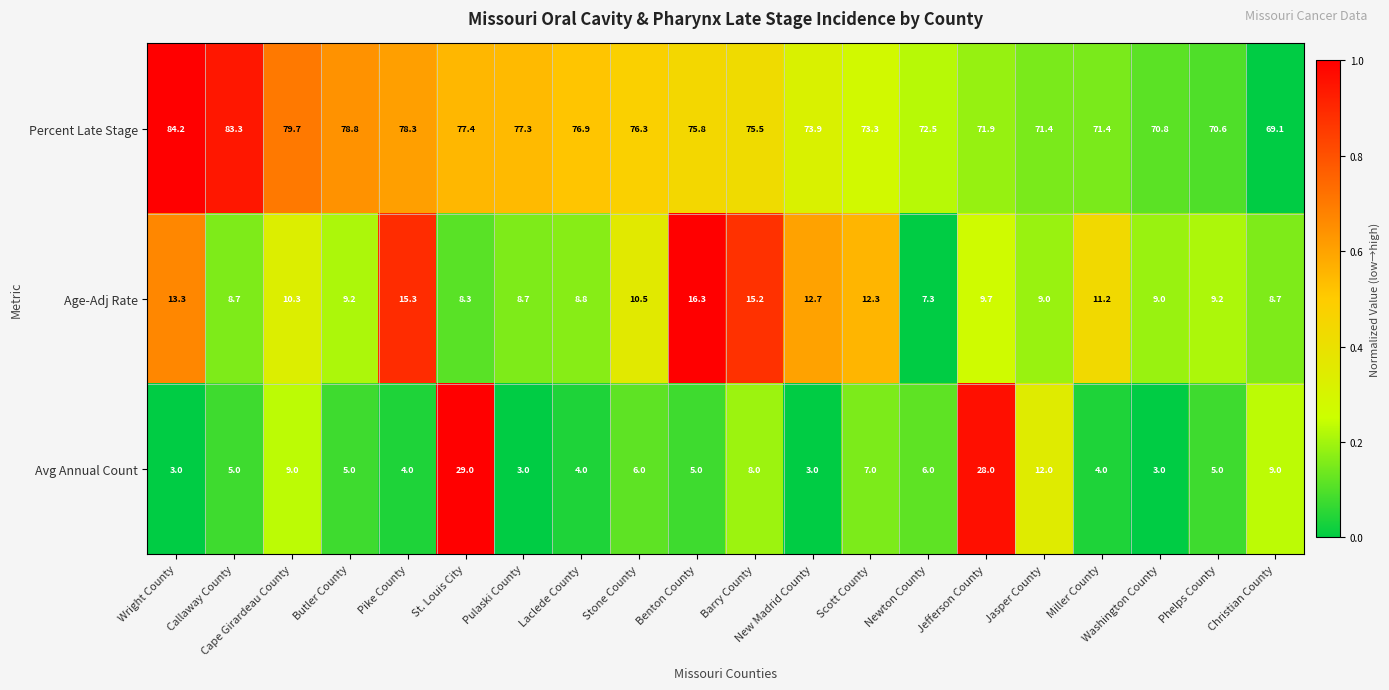

At which category is the sum across all series the highest?

St. Louis City